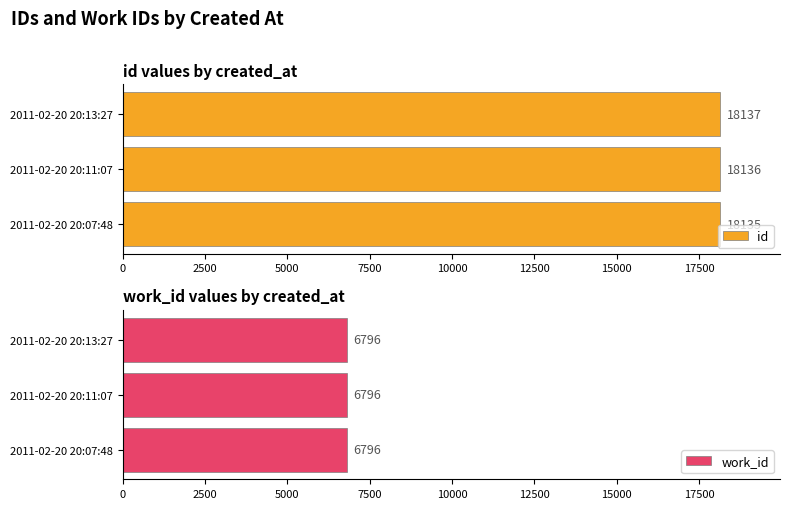

Is it true that id equals 30016 at 2011-02-20 20:11:07?

False